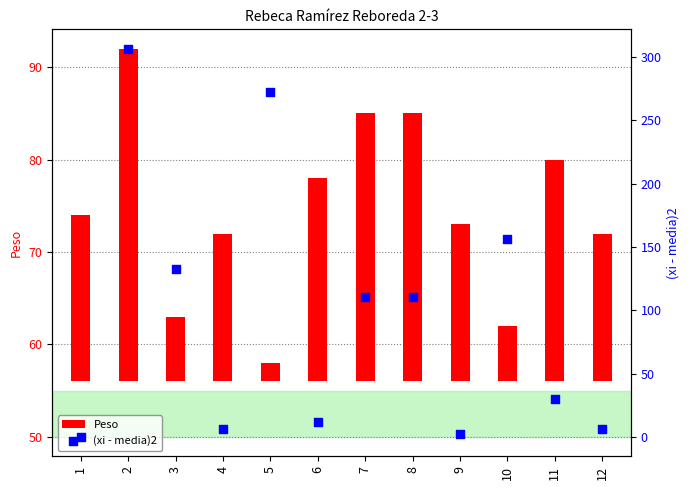

Is the value of (xi - media)2 at 4 greater than the value of Peso at 3?

No